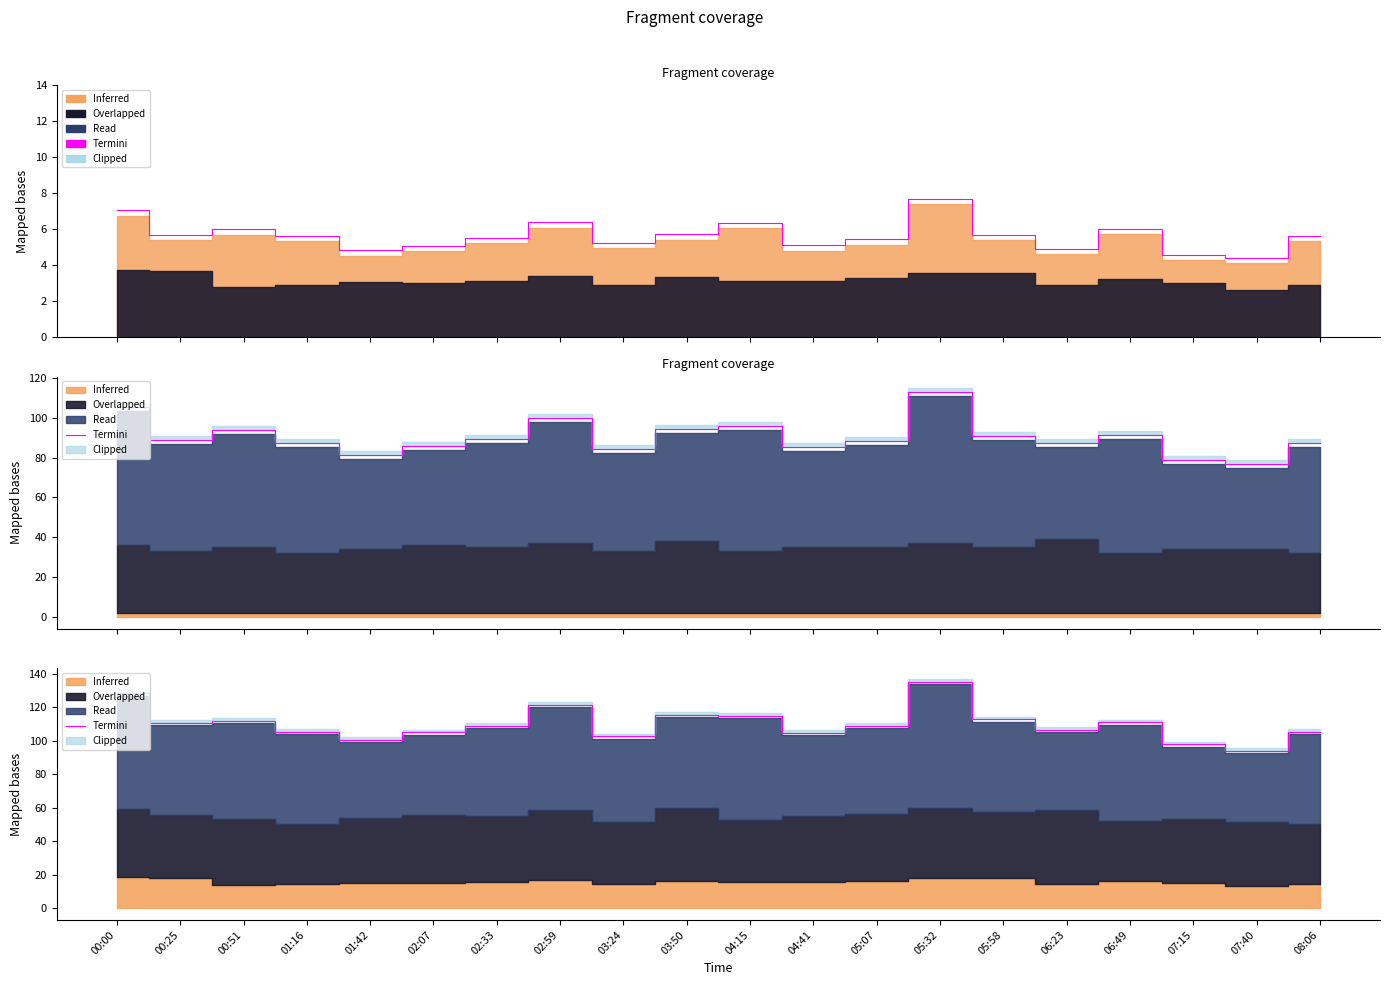

How many interior local peaks (higher than both neighbors) does the data have?

5